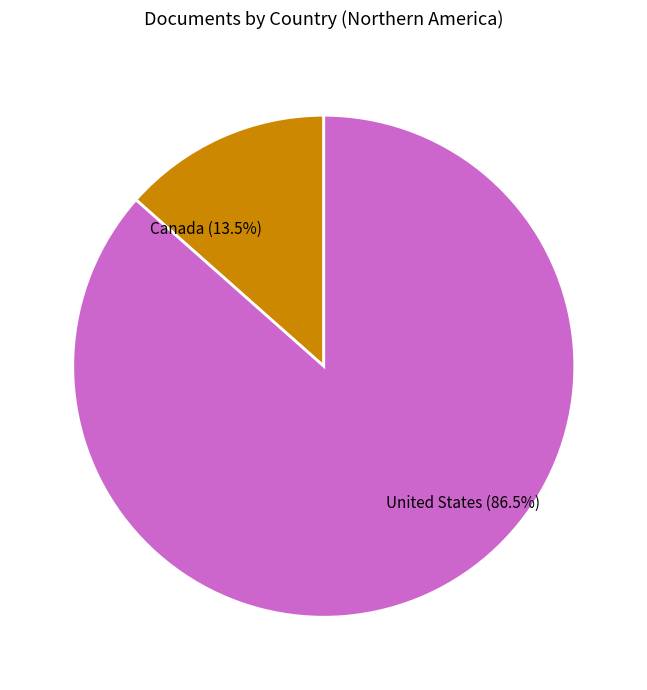

Which slice is the smallest?

Canada